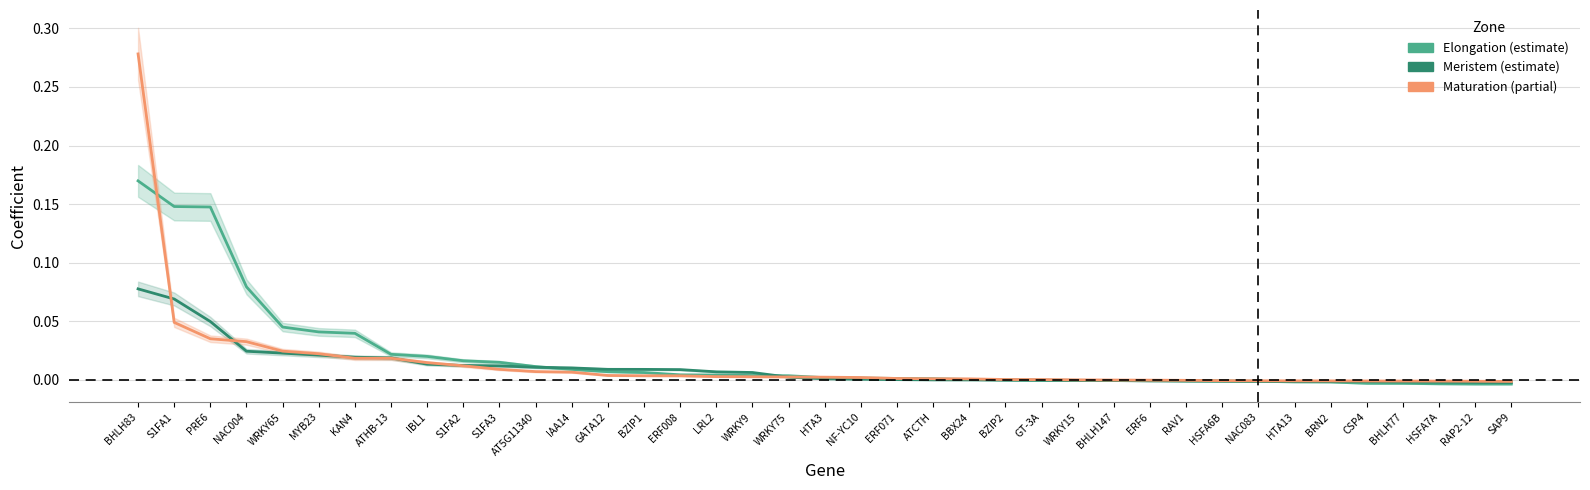

Where does the Meristem series first go above 0?

BHLH83